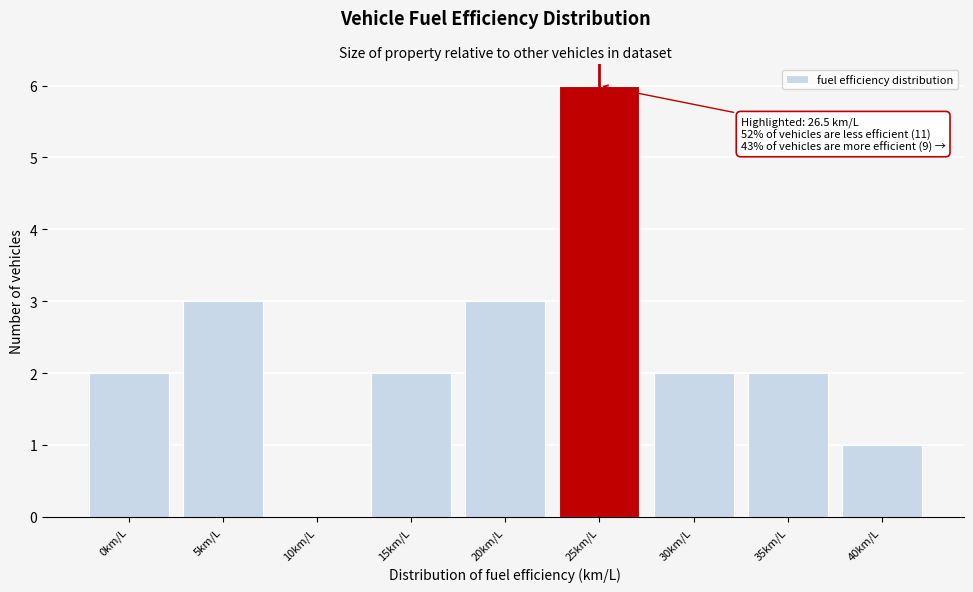

Reading left to right, extract all data points from this chart.

0km/L=2	5km/L=3	10km/L=0	15km/L=2	20km/L=3	25km/L=6	30km/L=2	35km/L=2	40km/L=1